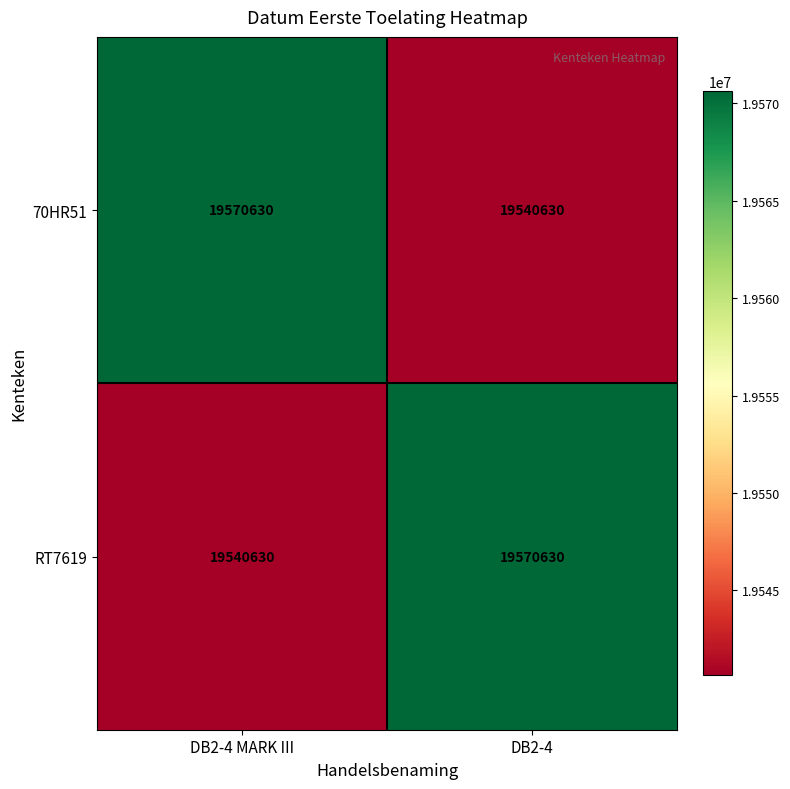

What is the total value across all series at DB2-4?

39111260